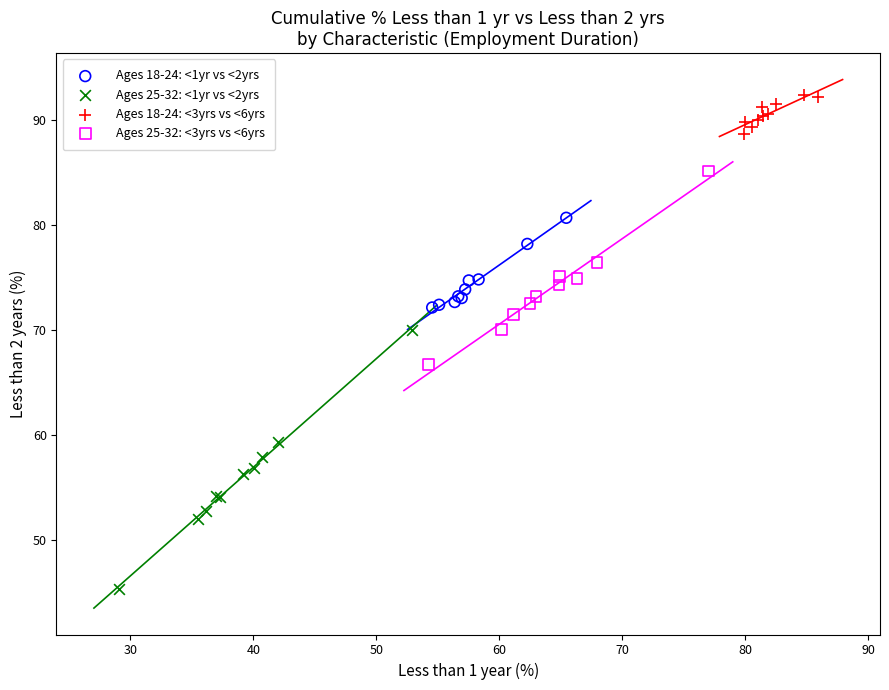

Which series contains the lowest Y value?

Ages 25-32: <1yr vs <2yrs